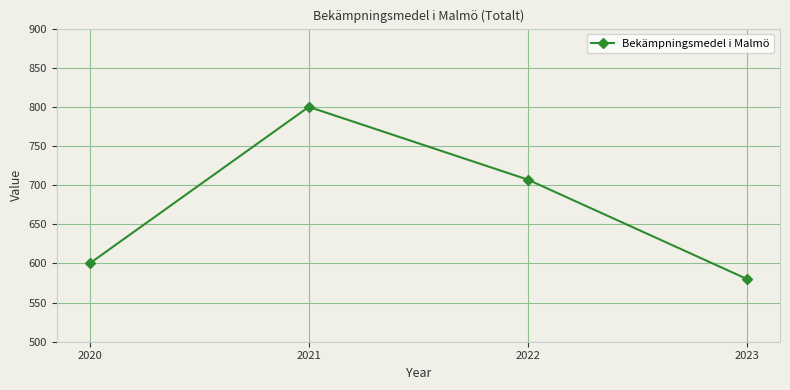

Reading right to left, list all the values displayed in this chart.

2023=580	2022=707	2021=800	2020=600